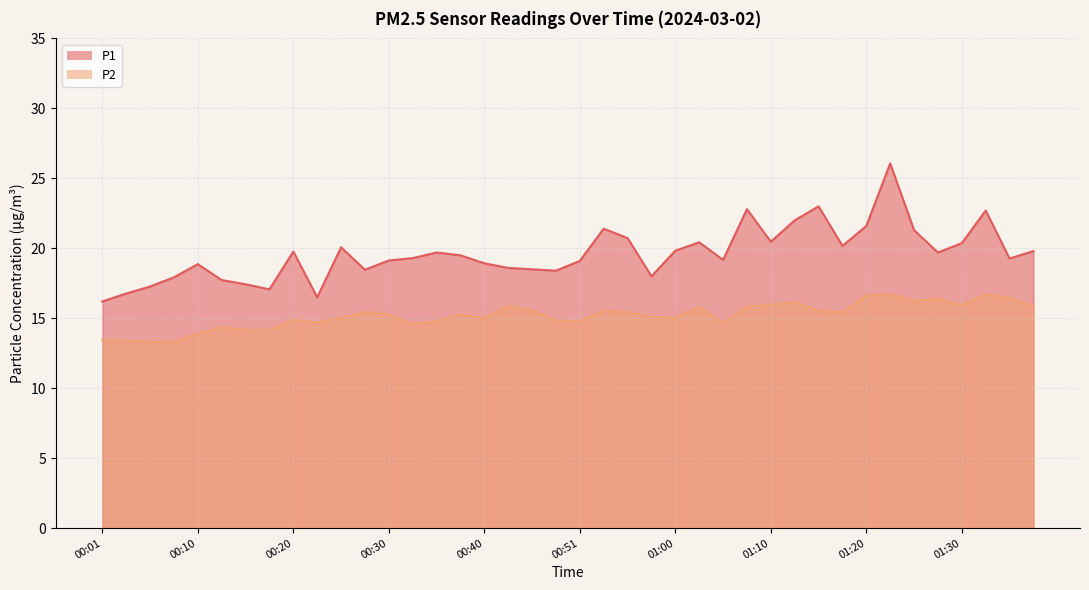

At which category does the chart reach its peak across all series?

01:22